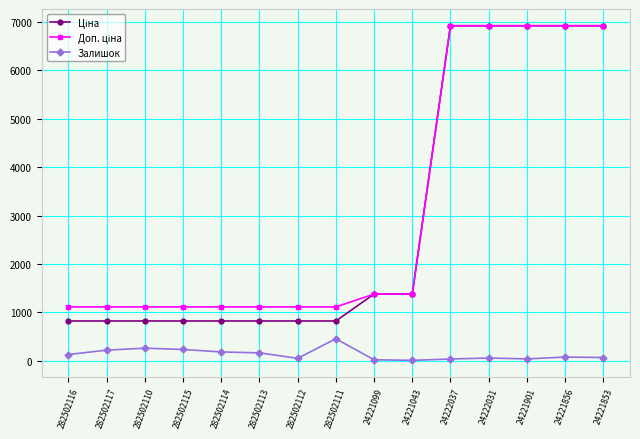

What is the maximum value for Залишок?

451.0